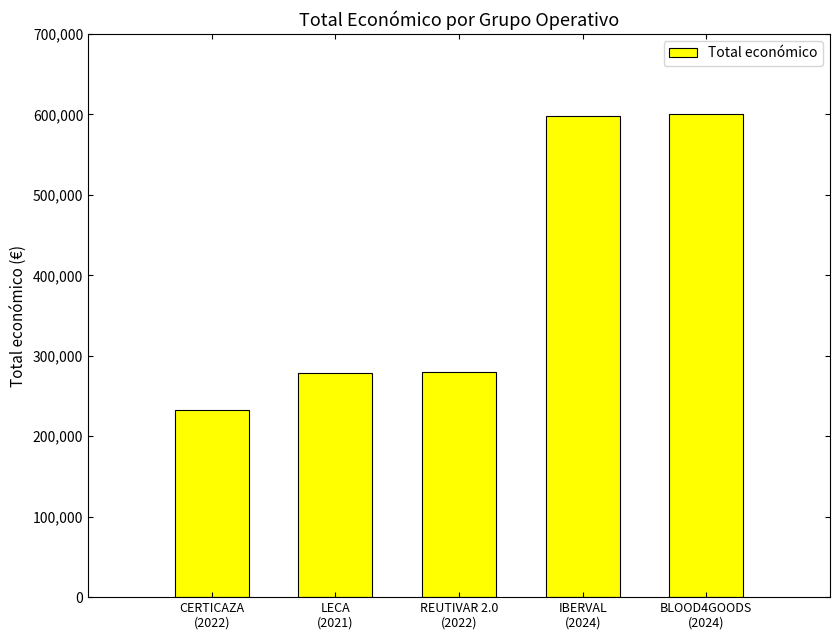

How many distinct data groups are displayed?

1